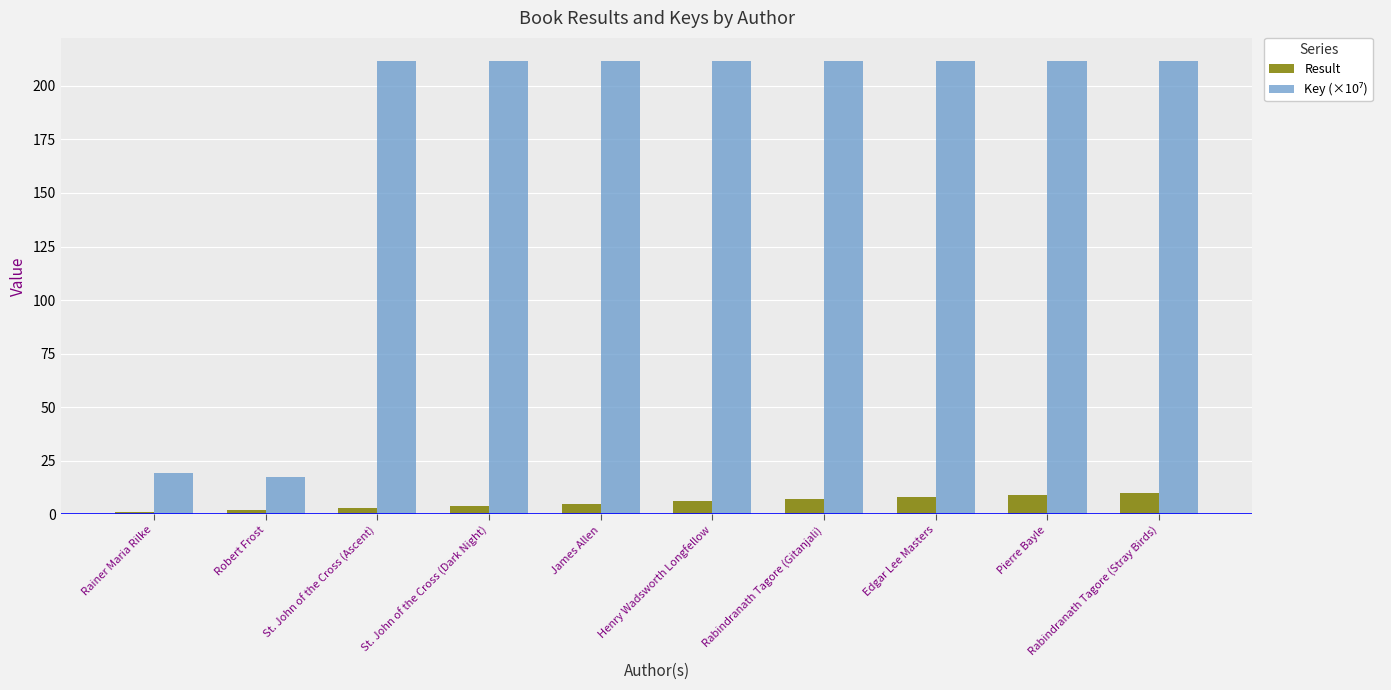

What is the highest value of the Result series?

10.0